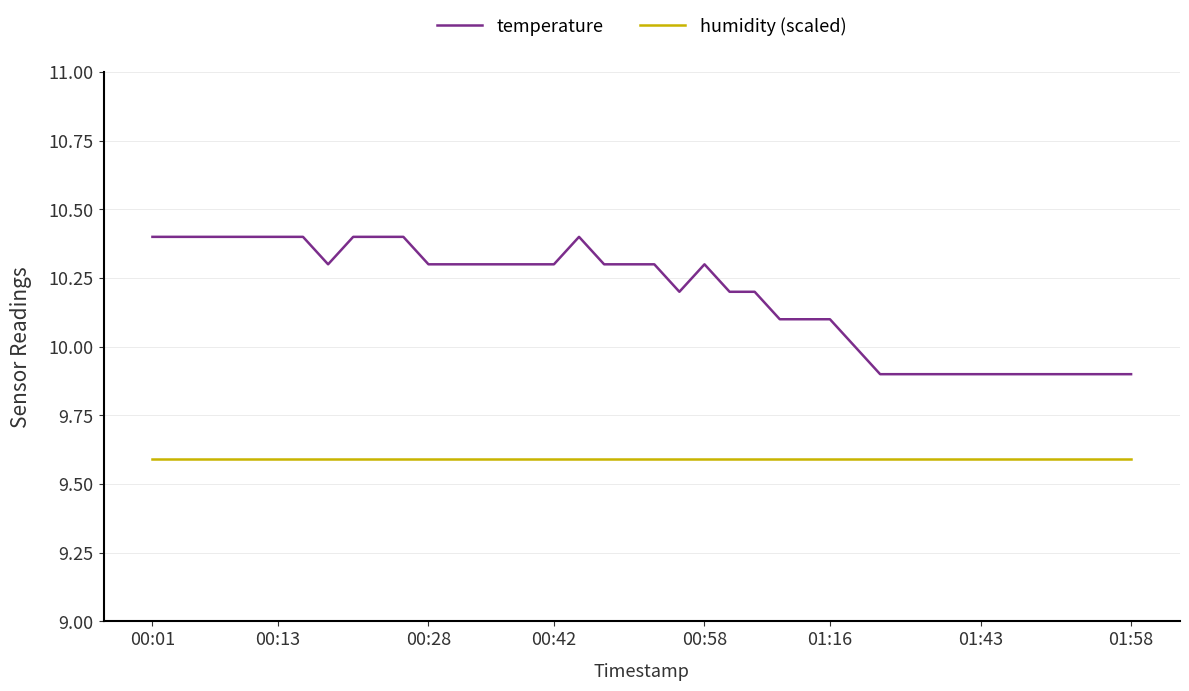

True or false: humidity (scaled) and temperature intersect in this chart.

False